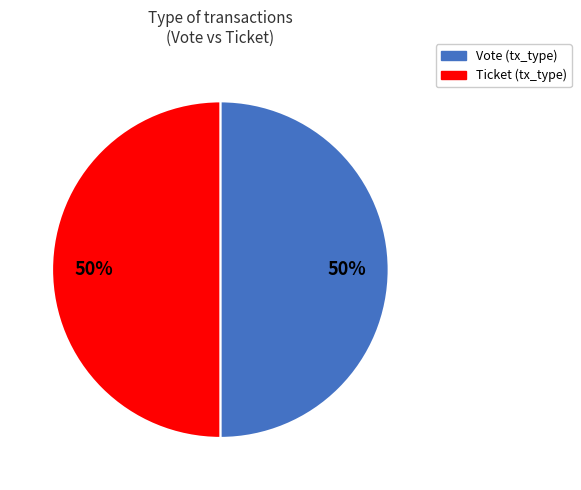

The Ticket slice represents 61% of the pie. True or false?

False